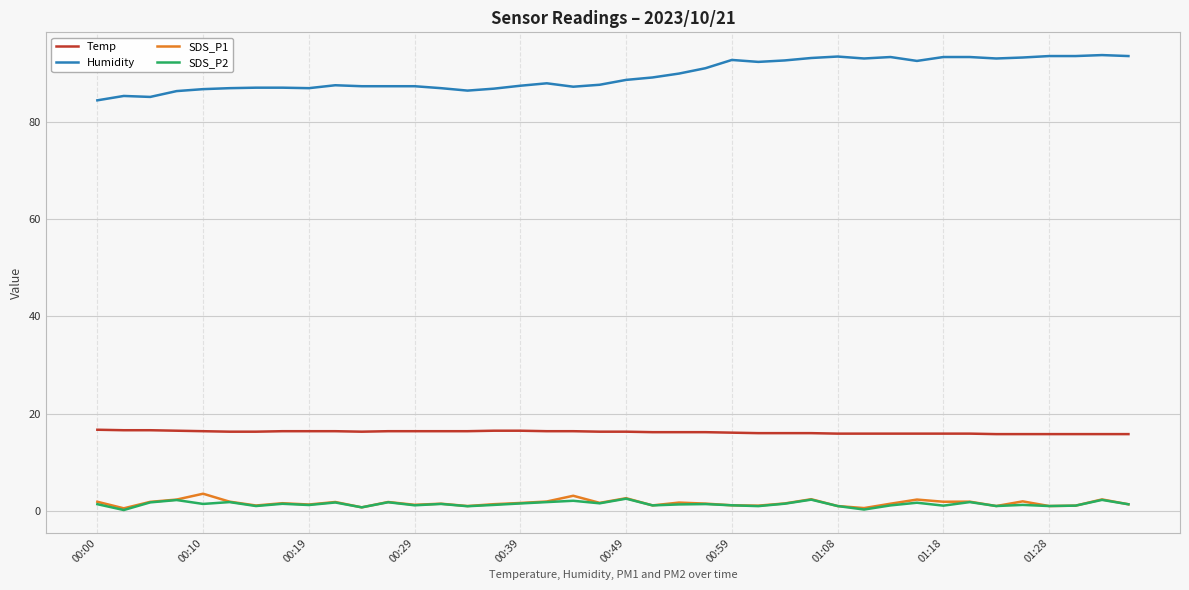

True or false: Temp and Humidity intersect in this chart.

False